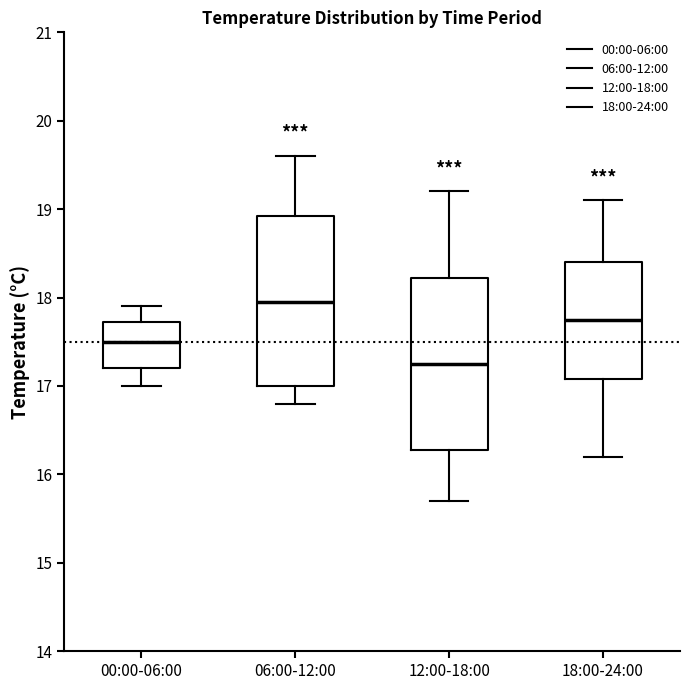

Where is the lower edge of the box for 06:00-12:00 on the y-axis? The values are not printed on the chart, so give them approximately, as read against the axis.

17.0